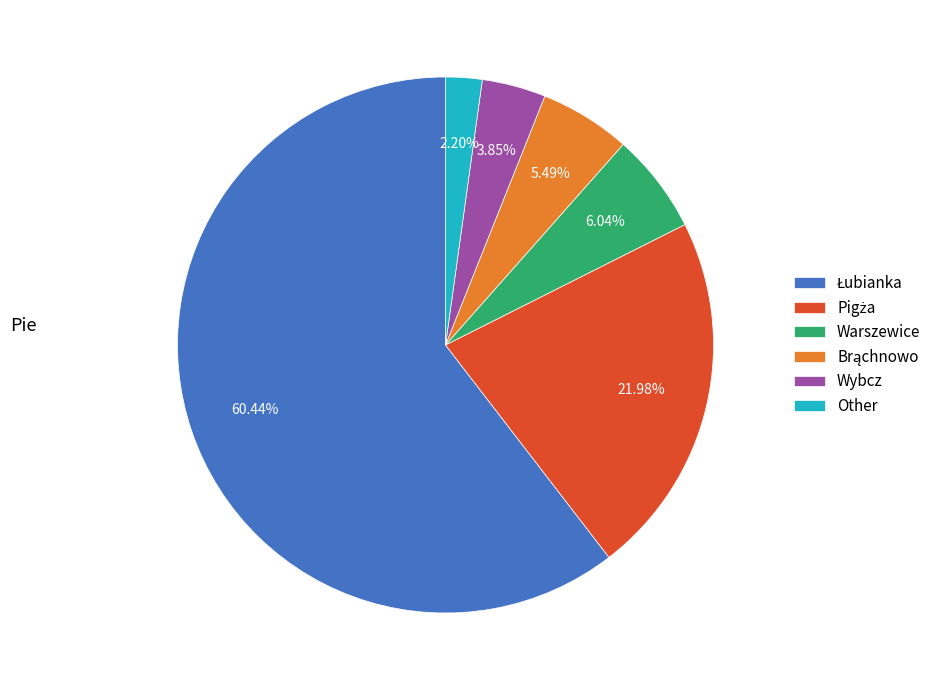

Does any single category account for the majority?

Yes